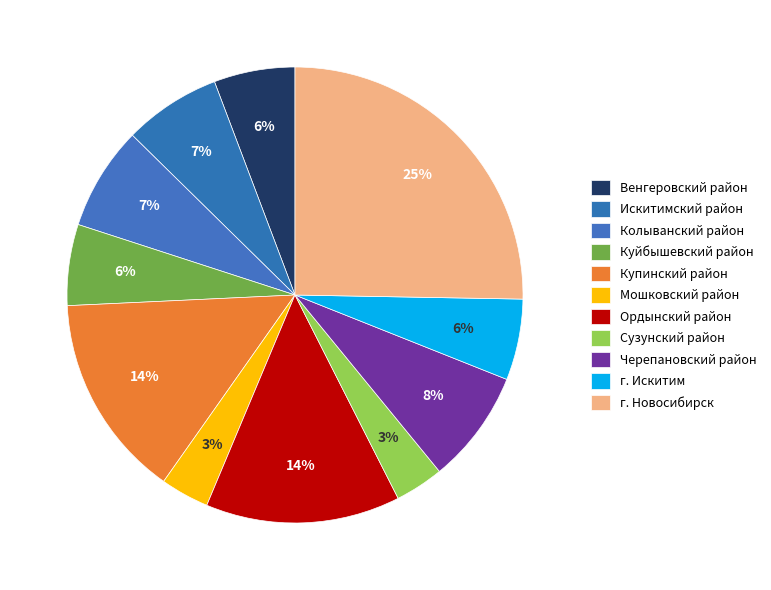

Is there any slice that represents more than half of the pie?

No